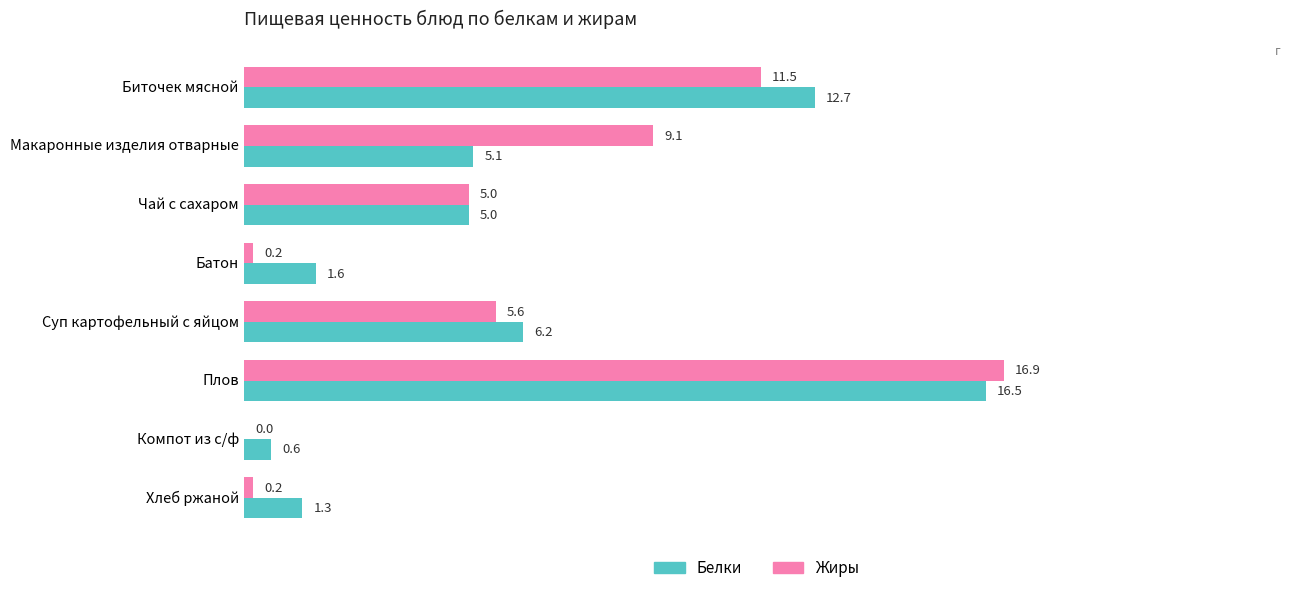

Where is Жиры nearest to the value 8?

Макаронные изделия отварные